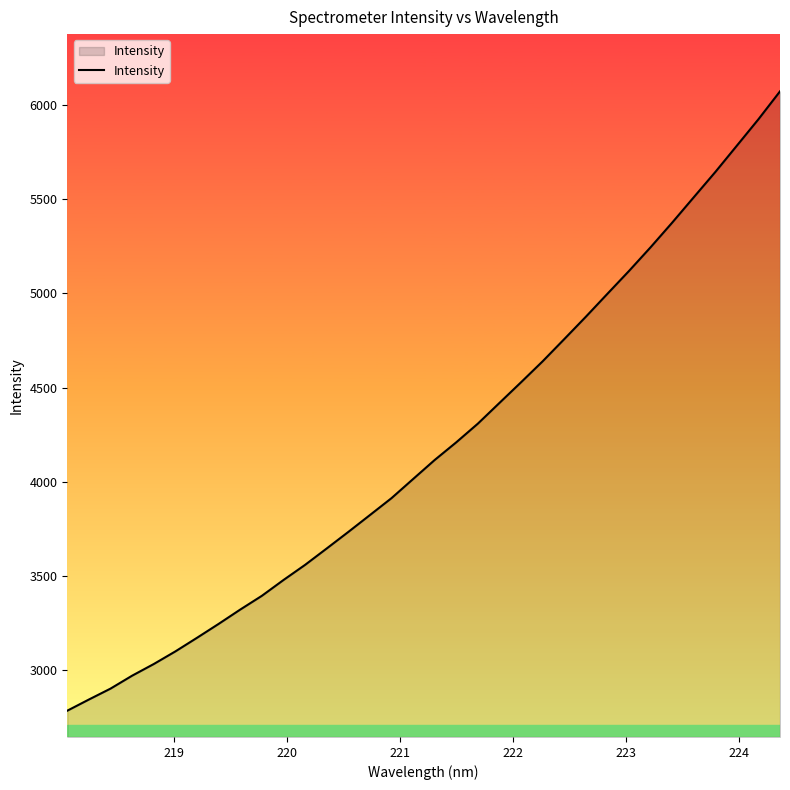

What is the difference between the maximum and minimum values?

3284.9